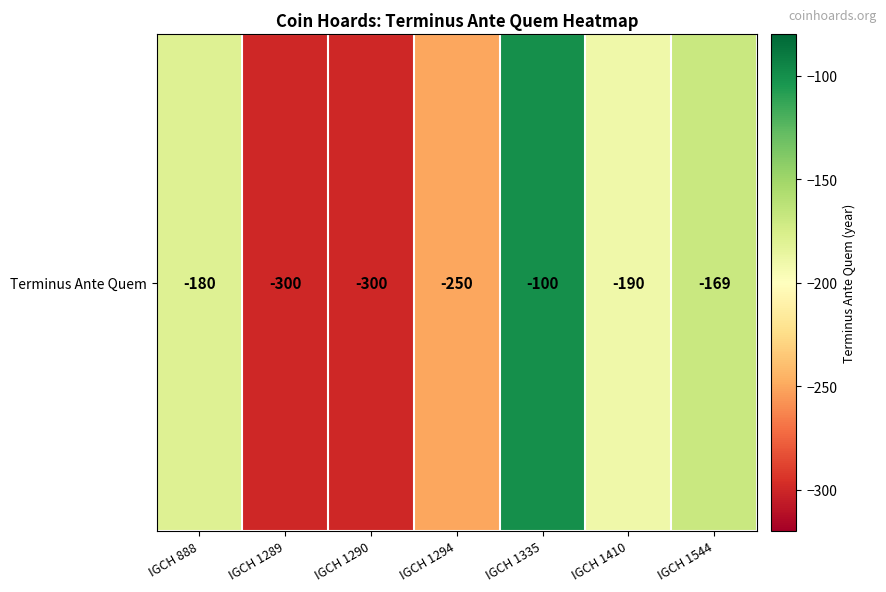

What is the sum of all values?

-1489